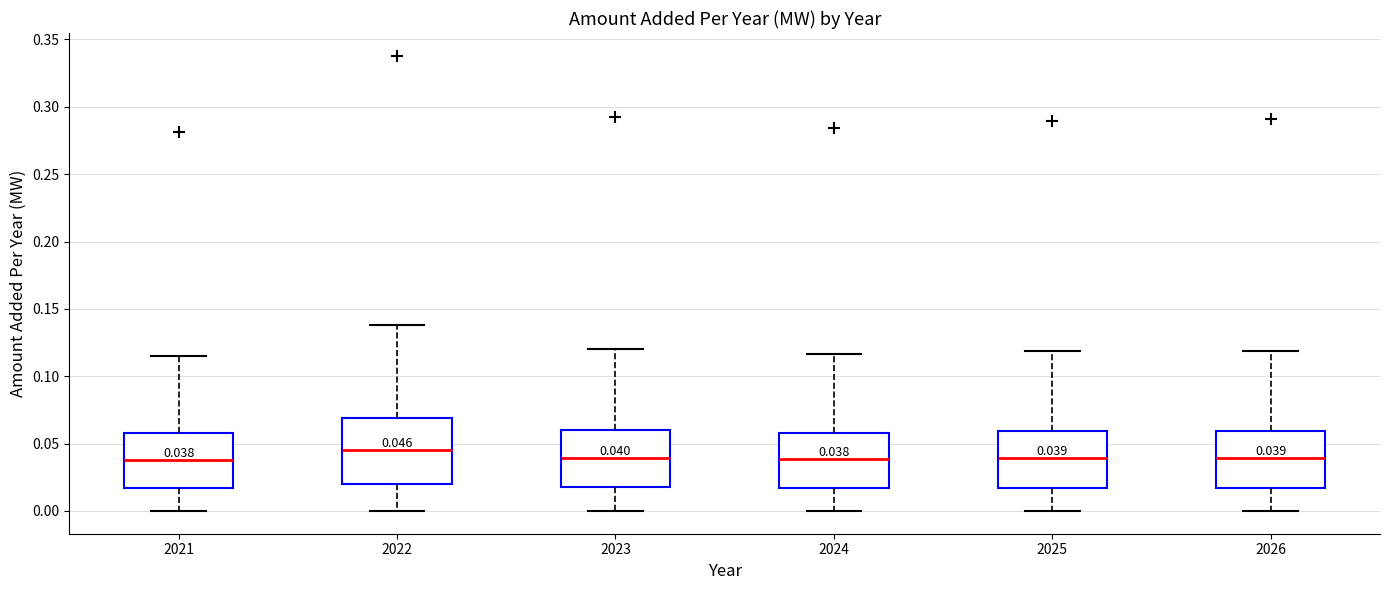

Which box is the tallest, from its lower edge to its upper edge?

2022